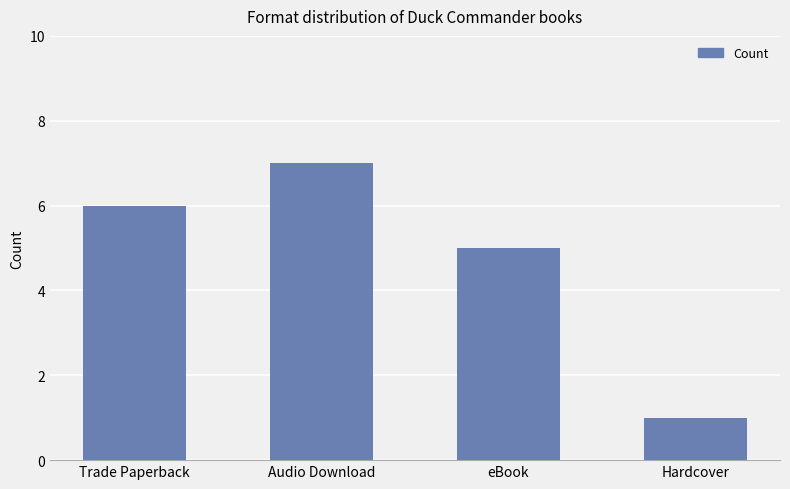

Where is the data nearest to the value 4?

eBook